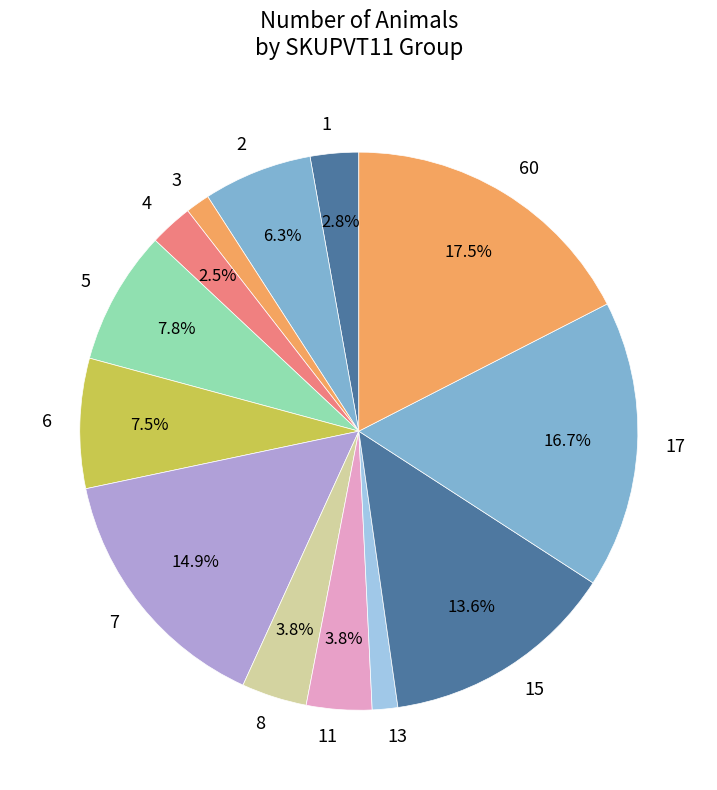

Does any single category account for the majority?

No